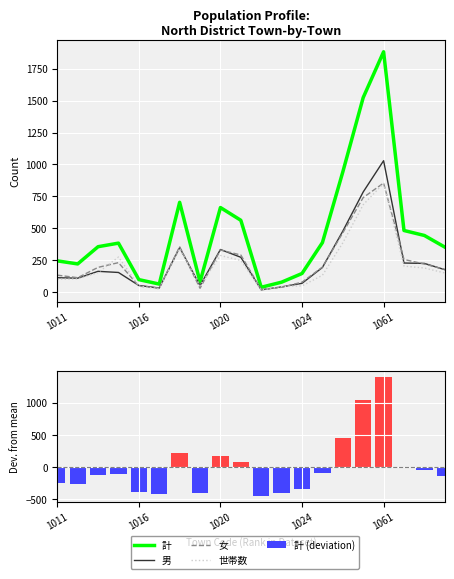

What are all the series names shown in the legend?

計, 男, 女, 世帯数, 計 (deviation)